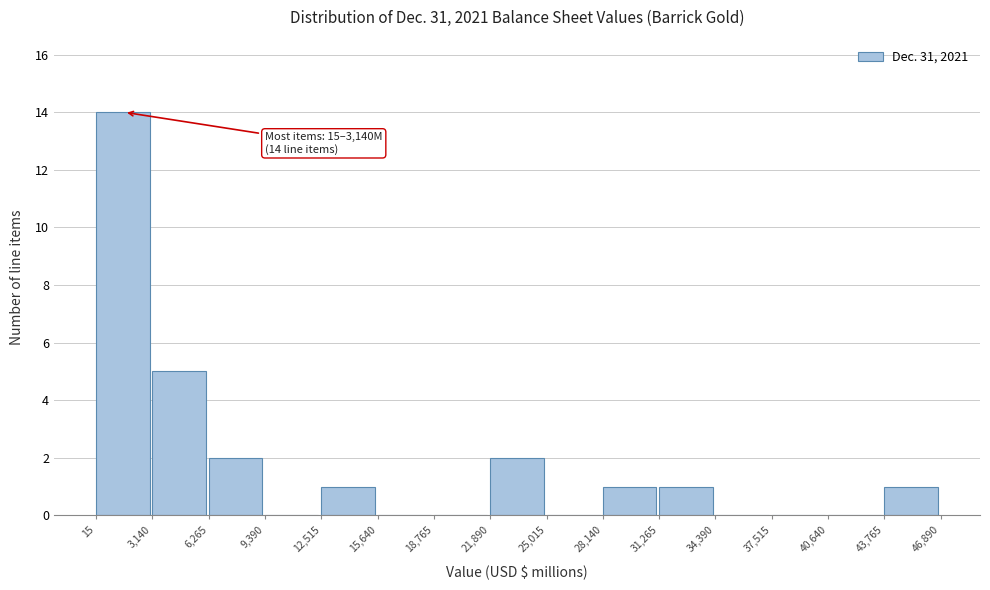

Which range on the x-axis has the tallest bar?

15 to 3,140